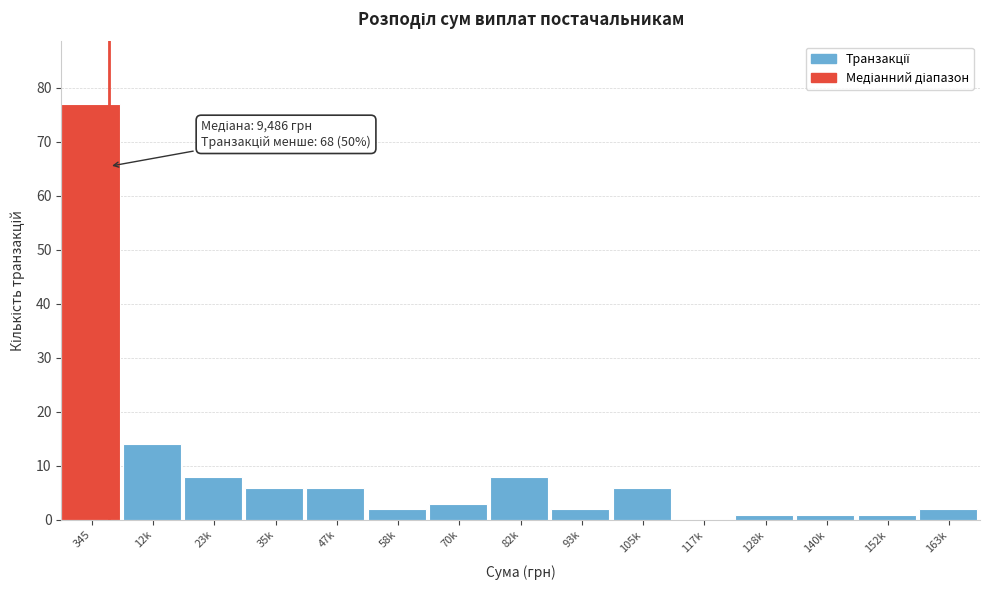

Reading left to right, list all the values displayed in this chart.

345=77	12k=14	23k=8	35k=6	47k=6	58k=2	70k=3	82k=8	93k=2	105k=6	117k=0	128k=1	140k=1	152k=1	163k=2